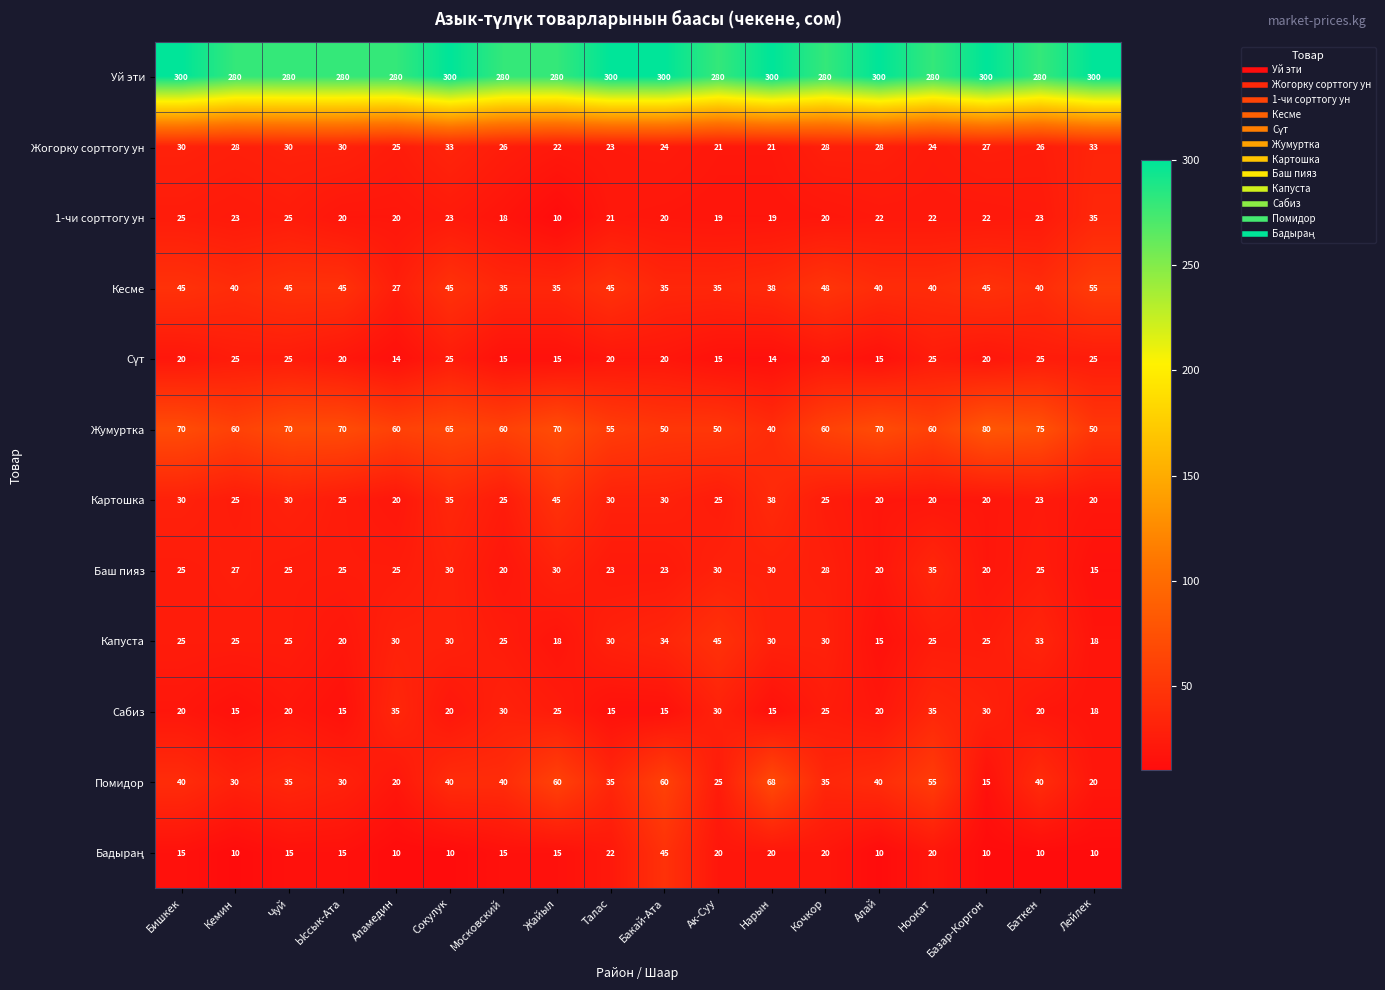

Count the number of data series in this chart.

12